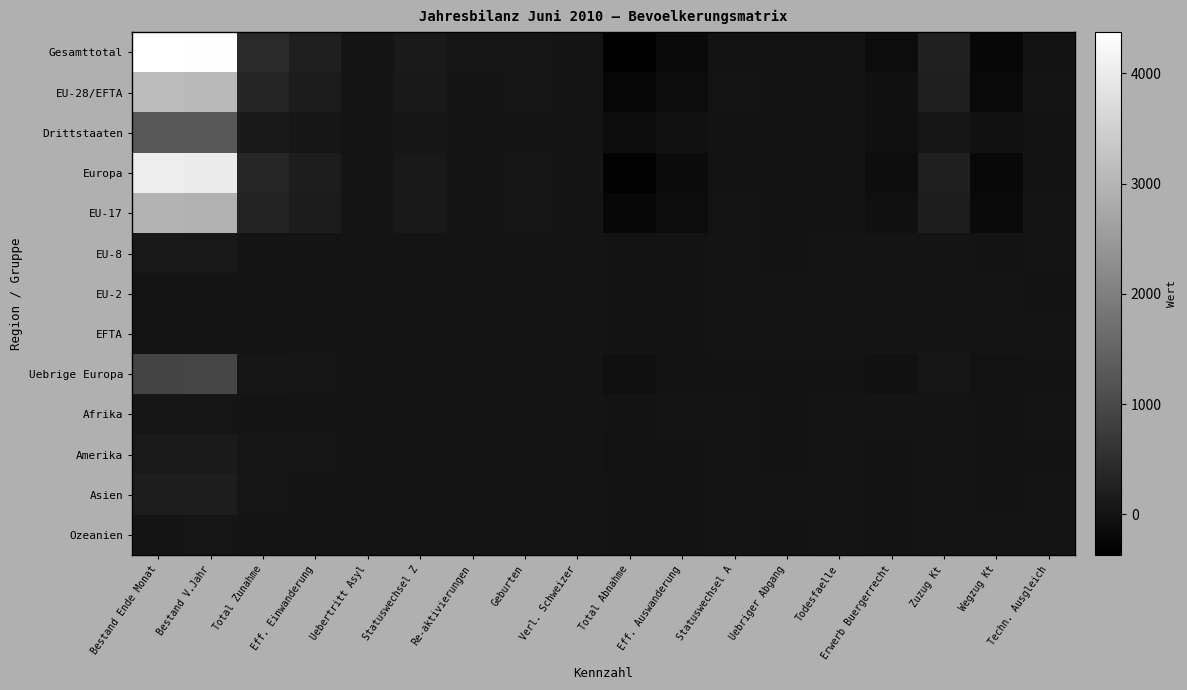

Reading left to right, transcribe all the data shown in this chart.

Gesamttotal: Bestand Ende Monat=4374	Bestand V.Jahr=4340	Total Zunahme=409	Eff. Einwanderung=211	Uebertritt Asyl=9	Statuswechsel Z=128	Re-aktivierungen=20	Geburten=41	Verl. Schweizer=0	Total Abnahme=-371	Eff. Auswanderung=-193	Statuswechsel A=-1	Uebriger Abgang=-17	Todesfaelle=-18	Erwerb Buergerrecht=-142	Zuzug Kt=233	Wegzug Kt=-236	Techn. Ausgleich=-1
EU-28/EFTA: Bestand Ende Monat=3131	Bestand V.Jahr=3070	Total Zunahme=305	Eff. Einwanderung=158	Uebertritt Asyl=0	Statuswechsel Z=106	Re-aktivierungen=16	Geburten=25	Verl. Schweizer=0	Total Abnahme=-246	Eff. Auswanderung=-146	Statuswechsel A=0	Uebriger Abgang=-11	Todesfaelle=-16	Erwerb Buergerrecht=-73	Zuzug Kt=191	Wegzug Kt=-189	Techn. Ausgleich=0
Drittstaaten: Bestand Ende Monat=1243	Bestand V.Jahr=1270	Total Zunahme=104	Eff. Einwanderung=53	Uebertritt Asyl=9	Statuswechsel Z=22	Re-aktivierungen=4	Geburten=16	Verl. Schweizer=0	Total Abnahme=-125	Eff. Auswanderung=-47	Statuswechsel A=-1	Uebriger Abgang=-6	Todesfaelle=-2	Erwerb Buergerrecht=-69	Zuzug Kt=42	Wegzug Kt=-47	Techn. Ausgleich=-1
Europa: Bestand Ende Monat=4028	Bestand V.Jahr=3997	Total Zunahme=350	Eff. Einwanderung=185	Uebertritt Asyl=2	Statuswechsel Z=110	Re-aktivierungen=17	Geburten=36	Verl. Schweizer=0	Total Abnahme=-320	Eff. Auswanderung=-160	Statuswechsel A=-1	Uebriger Abgang=-14	Todesfaelle=-18	Erwerb Buergerrecht=-127	Zuzug Kt=222	Wegzug Kt=-220	Techn. Ausgleich=-1
EU-17: Bestand Ende Monat=2976	Bestand V.Jahr=2916	Total Zunahme=284	Eff. Einwanderung=148	Uebertritt Asyl=0	Statuswechsel Z=97	Re-aktivierungen=15	Geburten=24	Verl. Schweizer=0	Total Abnahme=-235	Eff. Auswanderung=-136	Statuswechsel A=0	Uebriger Abgang=-10	Todesfaelle=-16	Erwerb Buergerrecht=-73	Zuzug Kt=183	Wegzug Kt=-173	Techn. Ausgleich=1
EU-8: Bestand Ende Monat=82	Bestand V.Jahr=81	Total Zunahme=15	Eff. Einwanderung=7	Uebertritt Asyl=0	Statuswechsel Z=7	Re-aktivierungen=1	Geburten=0	Verl. Schweizer=0	Total Abnahme=-6	Eff. Auswanderung=-5	Statuswechsel A=0	Uebriger Abgang=-1	Todesfaelle=0	Erwerb Buergerrecht=0	Zuzug Kt=3	Wegzug Kt=-11	Techn. Ausgleich=0
EU-2: Bestand Ende Monat=10	Bestand V.Jahr=8	Total Zunahme=4	Eff. Einwanderung=2	Uebertritt Asyl=0	Statuswechsel Z=2	Re-aktivierungen=0	Geburten=0	Verl. Schweizer=0	Total Abnahme=-1	Eff. Auswanderung=-1	Statuswechsel A=0	Uebriger Abgang=0	Todesfaelle=0	Erwerb Buergerrecht=0	Zuzug Kt=0	Wegzug Kt=0	Techn. Ausgleich=-1
EFTA: Bestand Ende Monat=13	Bestand V.Jahr=16	Total Zunahme=1	Eff. Einwanderung=0	Uebertritt Asyl=0	Statuswechsel Z=0	Re-aktivierungen=0	Geburten=1	Verl. Schweizer=0	Total Abnahme=-4	Eff. Auswanderung=-4	Statuswechsel A=0	Uebriger Abgang=0	Todesfaelle=0	Erwerb Buergerrecht=0	Zuzug Kt=0	Wegzug Kt=0	Techn. Ausgleich=0
Uebrige Europa: Bestand Ende Monat=897	Bestand V.Jahr=927	Total Zunahme=45	Eff. Einwanderung=27	Uebertritt Asyl=2	Statuswechsel Z=4	Re-aktivierungen=1	Geburten=11	Verl. Schweizer=0	Total Abnahme=-74	Eff. Auswanderung=-14	Statuswechsel A=-1	Uebriger Abgang=-3	Todesfaelle=-2	Erwerb Buergerrecht=-54	Zuzug Kt=31	Wegzug Kt=-31	Techn. Ausgleich=-1
Afrika: Bestand Ende Monat=51	Bestand V.Jahr=36	Total Zunahme=16	Eff. Einwanderung=2	Uebertritt Asyl=7	Statuswechsel Z=5	Re-aktivierungen=2	Geburten=0	Verl. Schweizer=0	Total Abnahme=-1	Eff. Auswanderung=0	Statuswechsel A=0	Uebriger Abgang=-1	Todesfaelle=0	Erwerb Buergerrecht=0	Zuzug Kt=1	Wegzug Kt=-1	Techn. Ausgleich=0
Amerika: Bestand Ende Monat=113	Bestand V.Jahr=119	Total Zunahme=22	Eff. Einwanderung=19	Uebertritt Asyl=0	Statuswechsel Z=2	Re-aktivierungen=1	Geburten=0	Verl. Schweizer=0	Total Abnahme=-24	Eff. Auswanderung=-16	Statuswechsel A=0	Uebriger Abgang=-1	Todesfaelle=0	Erwerb Buergerrecht=-7	Zuzug Kt=7	Wegzug Kt=-10	Techn. Ausgleich=-1
Asien: Bestand Ende Monat=174	Bestand V.Jahr=168	Total Zunahme=19	Eff. Einwanderung=3	Uebertritt Asyl=0	Statuswechsel Z=11	Re-aktivierungen=0	Geburten=5	Verl. Schweizer=0	Total Abnahme=-11	Eff. Auswanderung=-4	Statuswechsel A=0	Uebriger Abgang=0	Todesfaelle=0	Erwerb Buergerrecht=-7	Zuzug Kt=3	Wegzug Kt=-5	Techn. Ausgleich=0
Ozeanien: Bestand Ende Monat=8	Bestand V.Jahr=20	Total Zunahme=2	Eff. Einwanderung=2	Uebertritt Asyl=0	Statuswechsel Z=0	Re-aktivierungen=0	Geburten=0	Verl. Schweizer=0	Total Abnahme=-15	Eff. Auswanderung=-13	Statuswechsel A=0	Uebriger Abgang=-1	Todesfaelle=0	Erwerb Buergerrecht=-1	Zuzug Kt=0	Wegzug Kt=0	Techn. Ausgleich=1